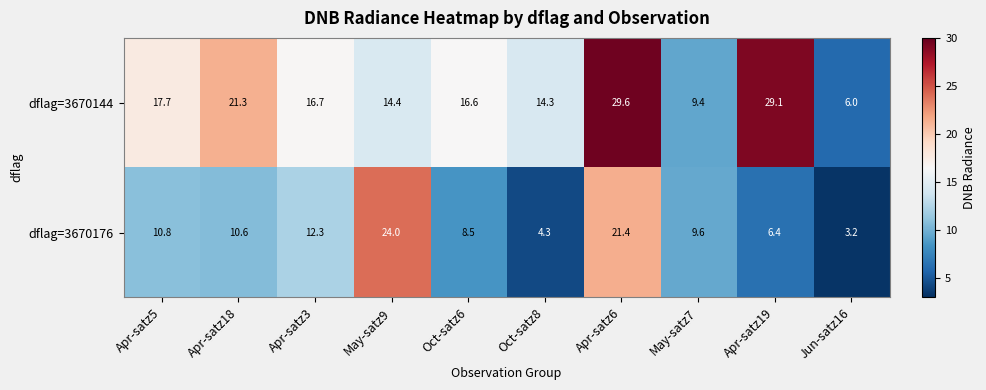

The dflag=3670144 series shows 9.1 at Jun-satz16. True or false?

False